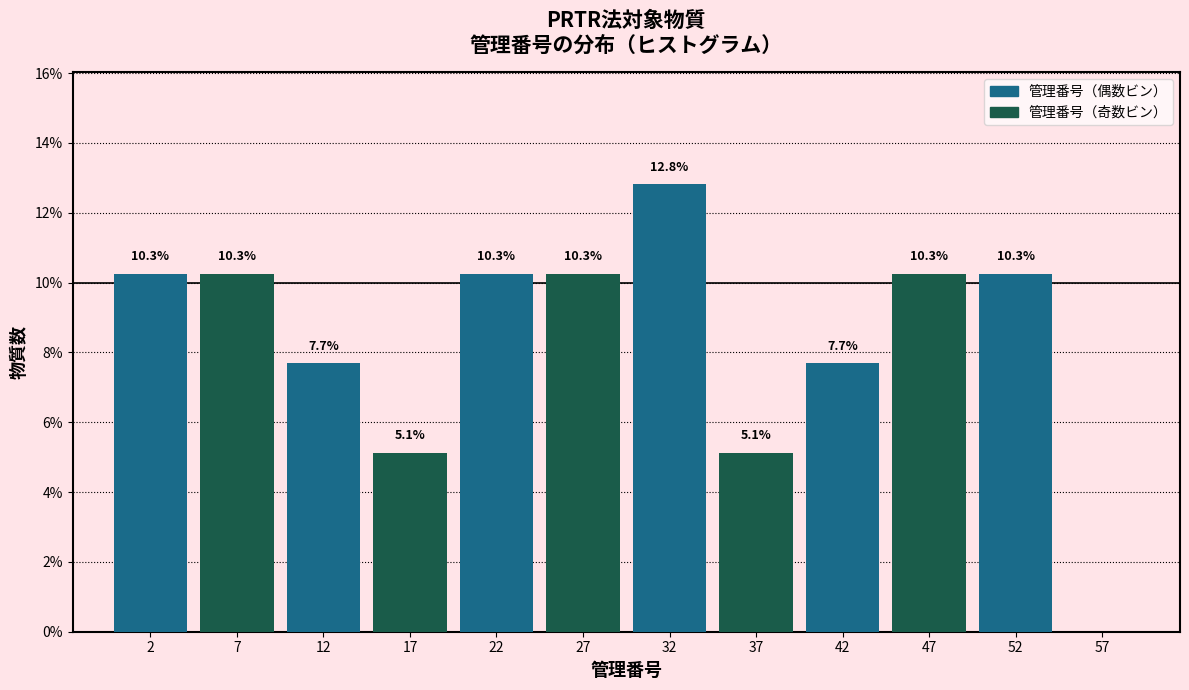

Which range on the x-axis has the tallest bar?

30 to 35